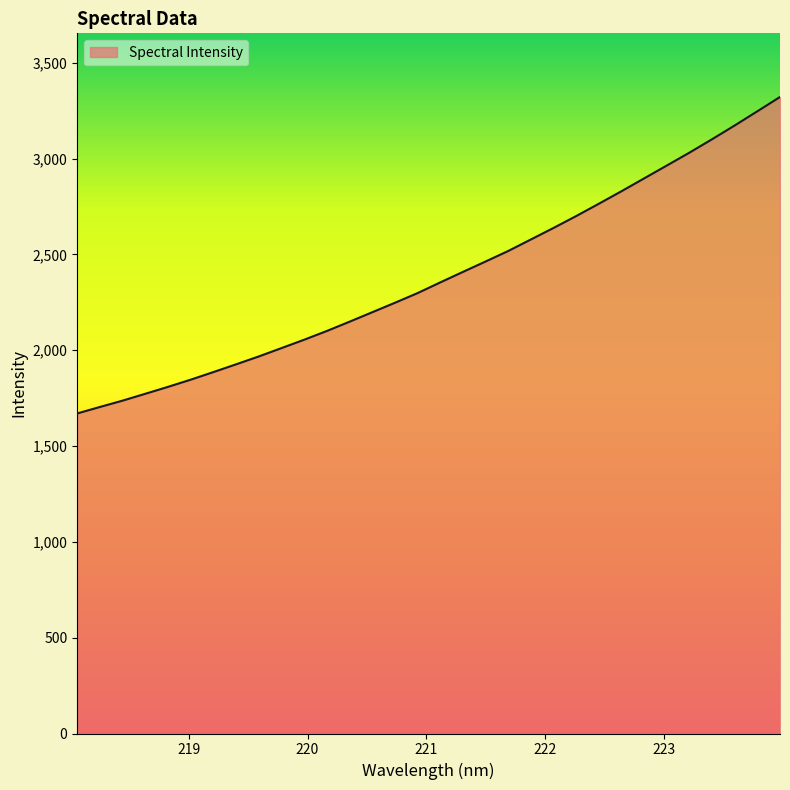

What is the minimum value shown in the chart?

1669.9